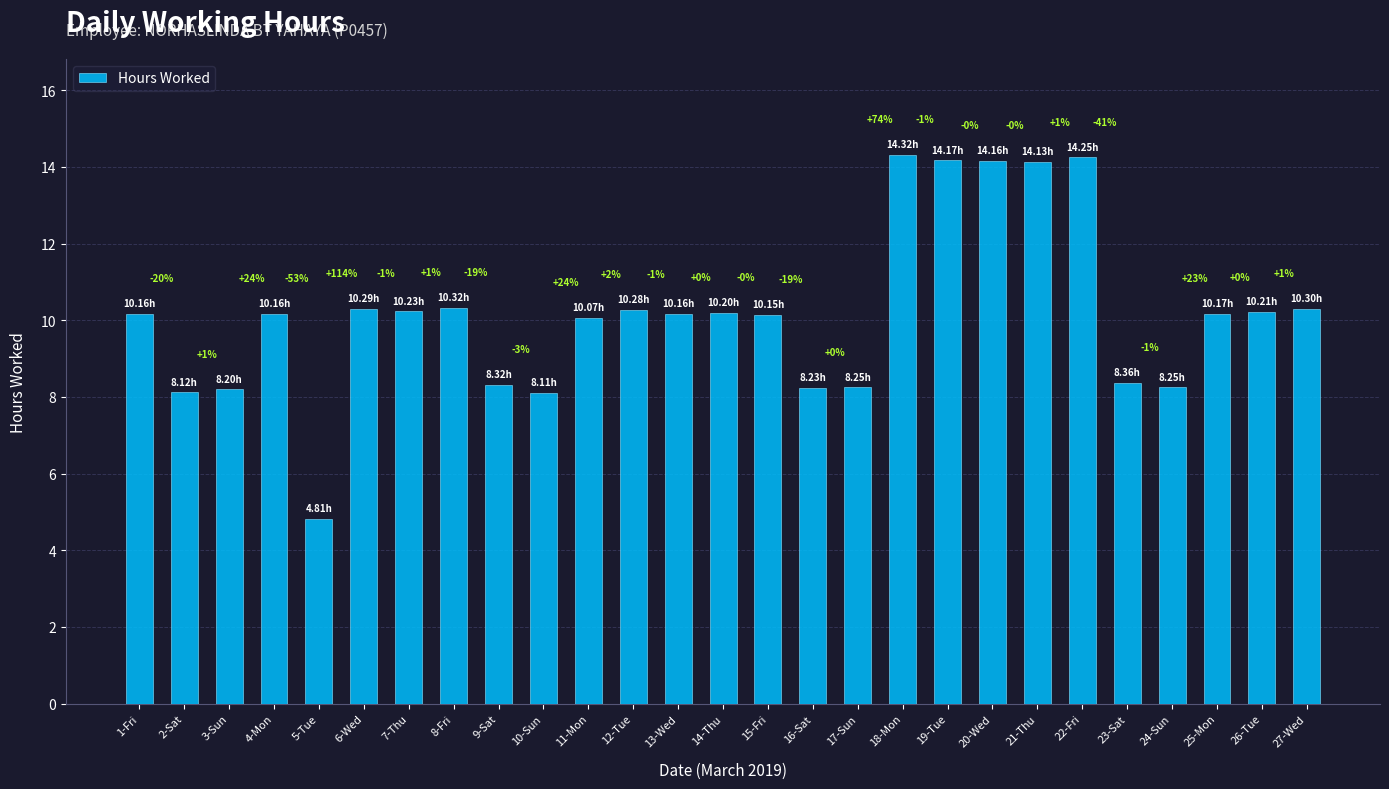

Reading right to left, extract all data points from this chart.

10.3	10.2	10.2	8.2	8.4	14.2	14.1	14.2	14.2	14.3	8.2	8.2	10.2	10.2	10.2	10.3	10.1	8.1	8.3	10.3	10.2	10.3	4.8	10.2	8.2	8.1	10.2